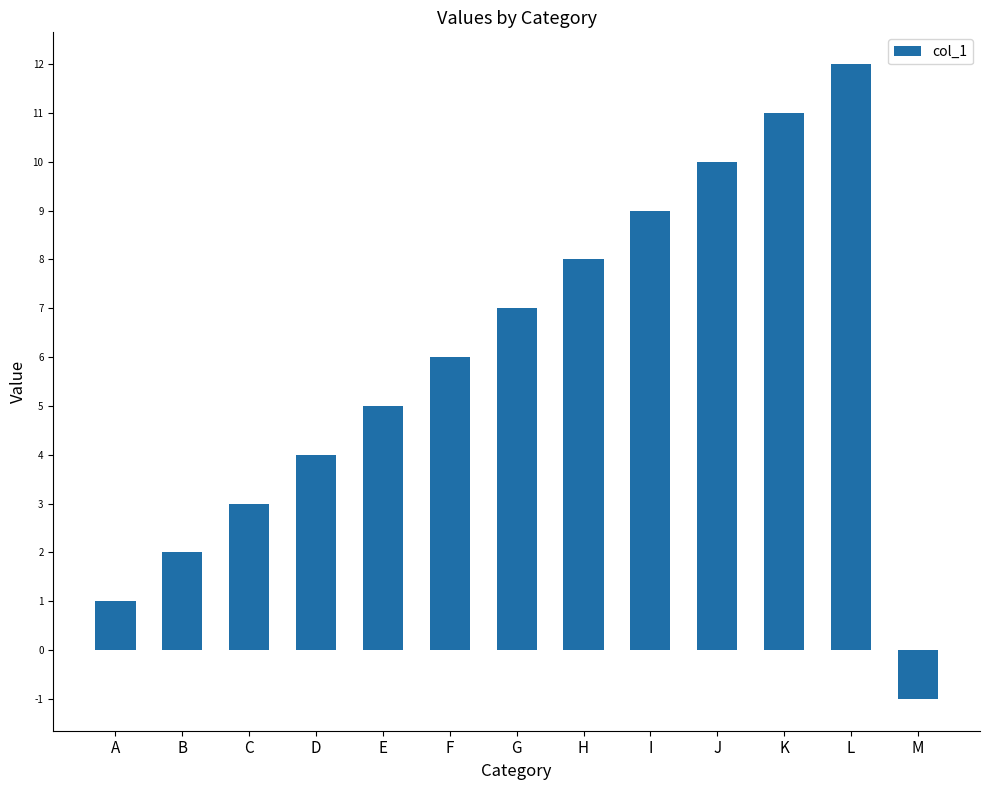

Rank the categories by value from highest to lowest.

L, K, J, I, H, G, F, E, D, C, B, A, M